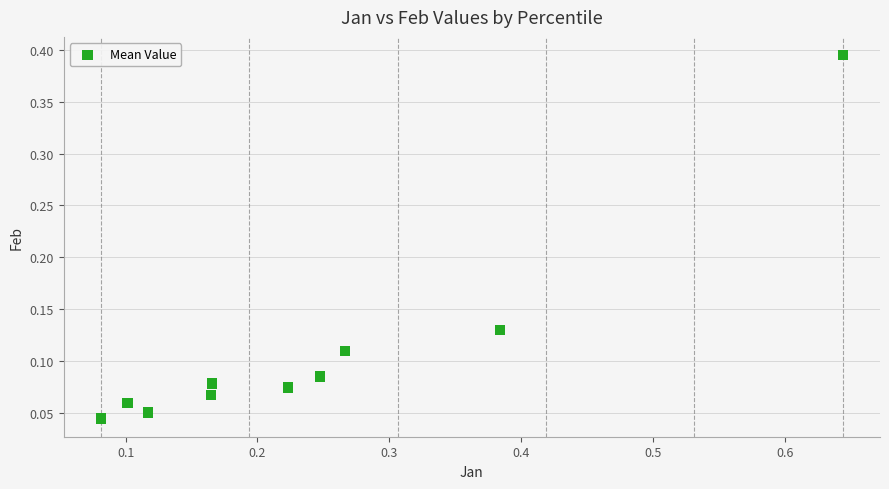

What is the range of X values (max minus min)?

0.6